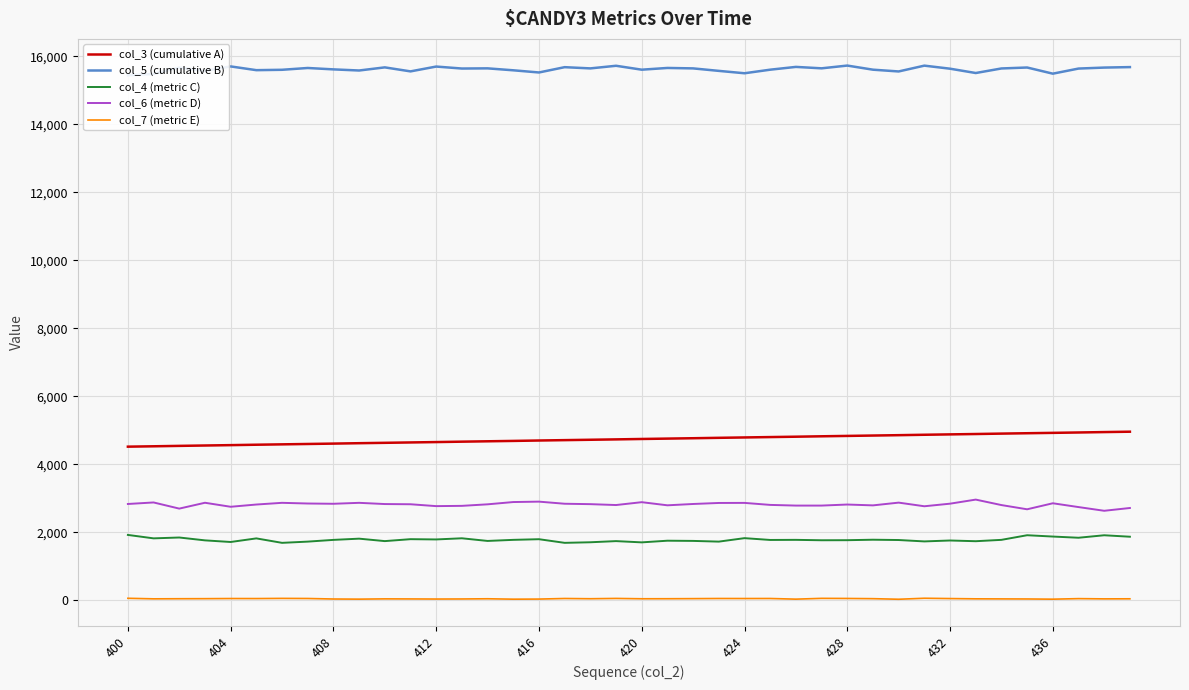

What are all the series names shown in the legend?

col_3 (cumulative A), col_5 (cumulative B), col_4 (metric C), col_6 (metric D), col_7 (metric E)